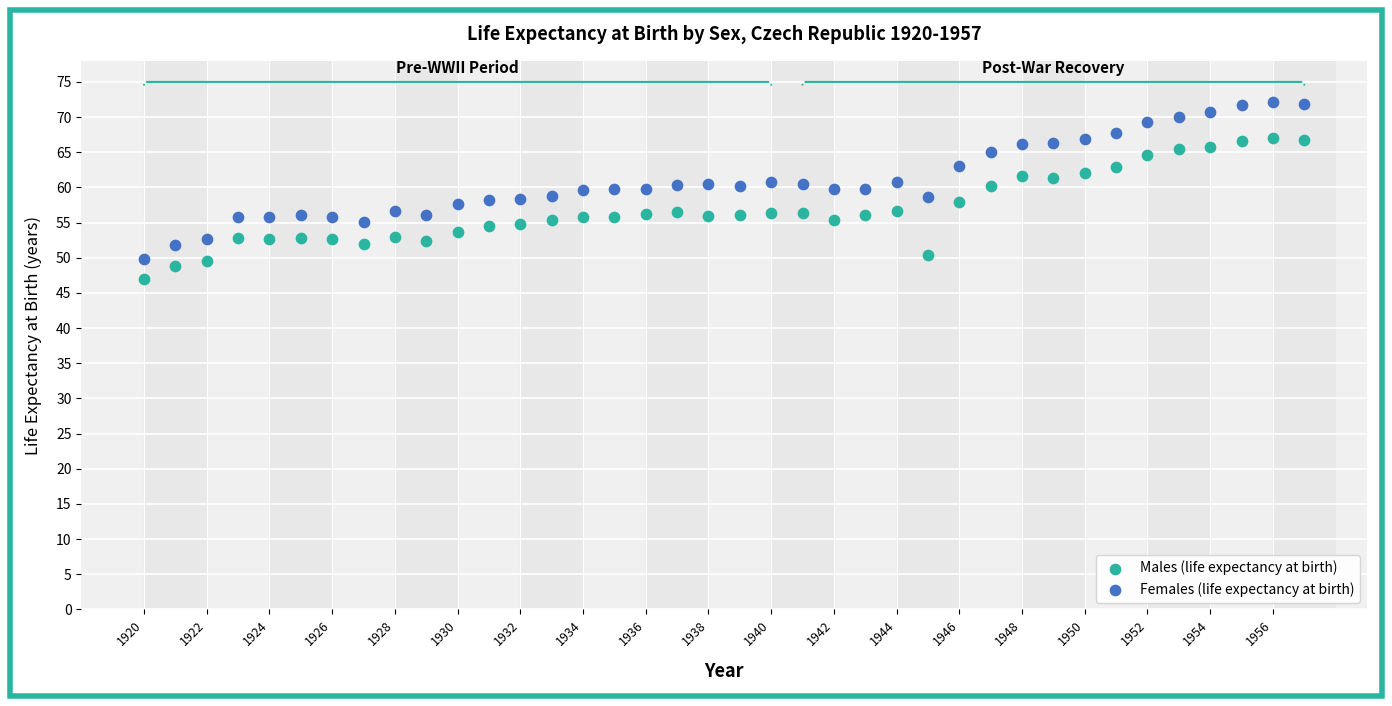

Which series contains the lowest Y value?

Males (life expectancy at birth)